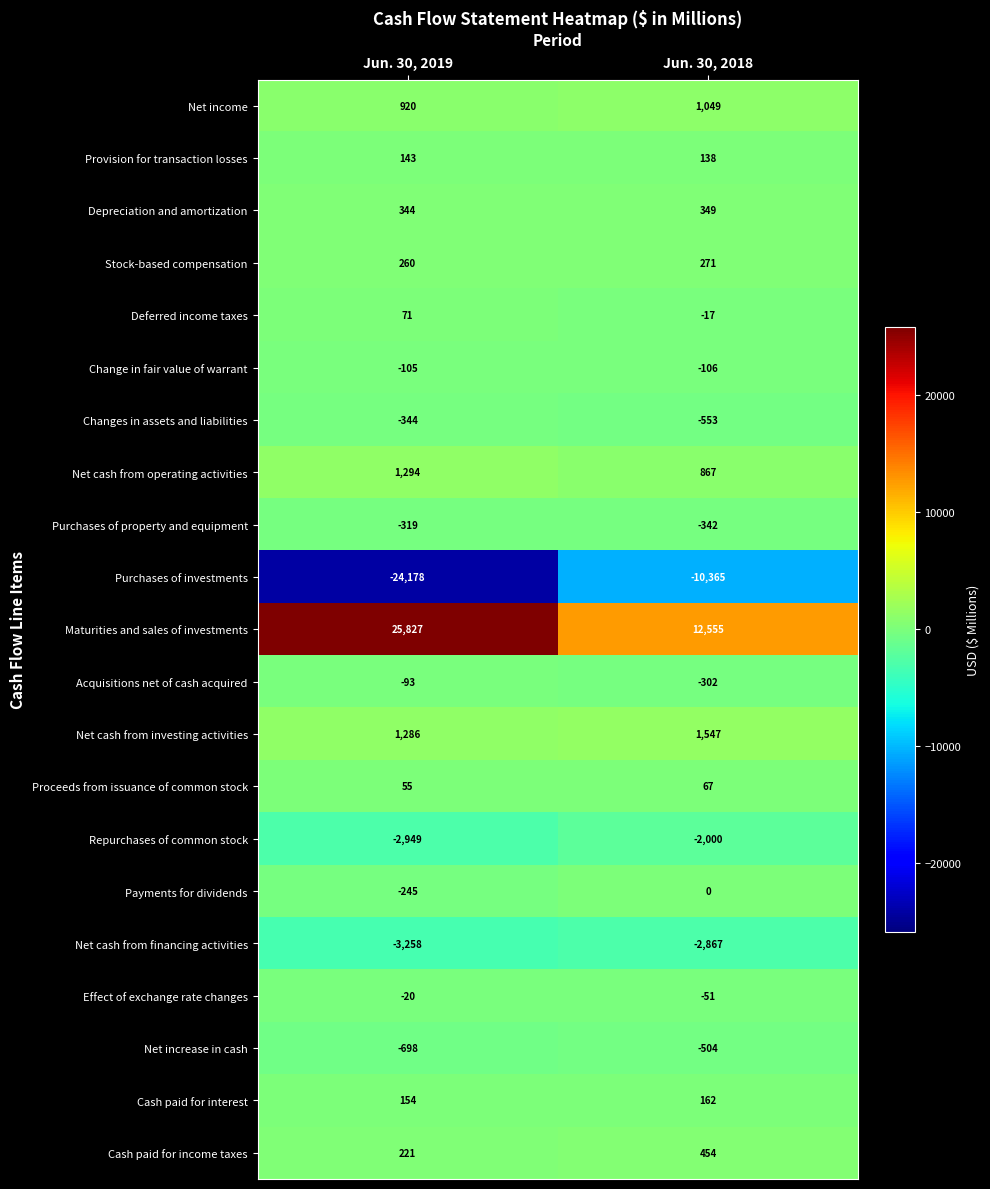

What is the difference between the Purchases of property and equipment values at Jun. 30, 2018 and Jun. 30, 2019?

23